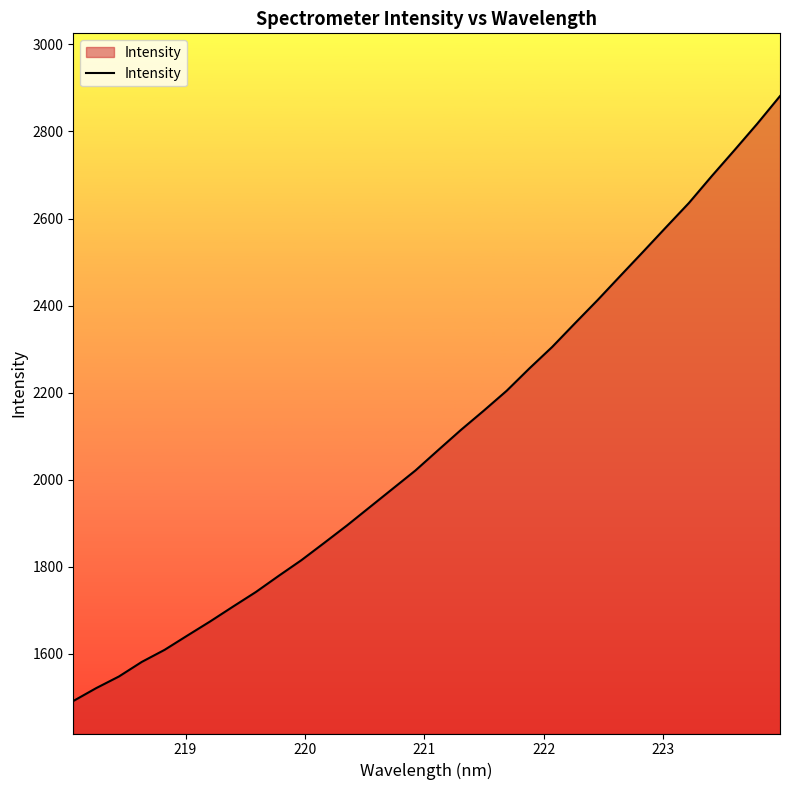

True or false: there are more than 2 points higher than both neighbors.

False